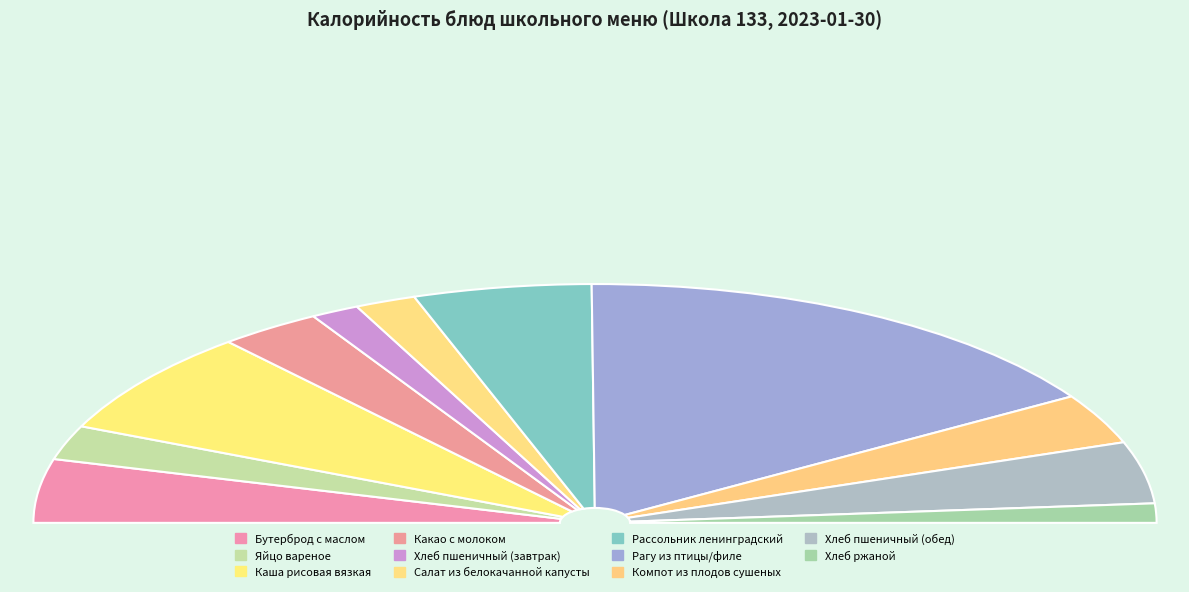

Does any single category account for the majority?

No